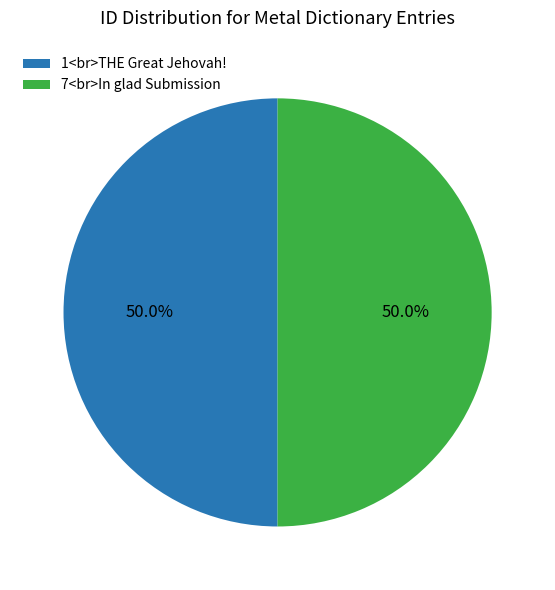

Approximately how many times larger is the value at 1<br>THE Great Jehovah! compared to 7<br>In glad Submission?

1.0